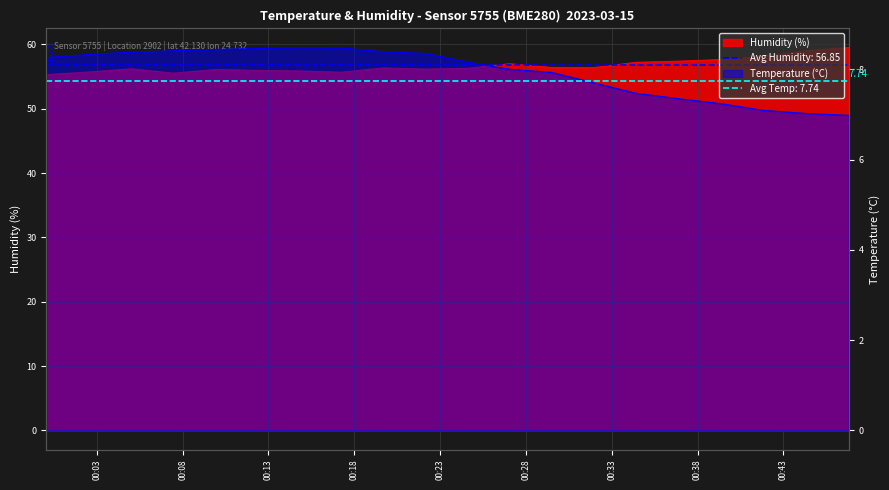

What is the difference between the highest and lowest values at 00:03?

47.0